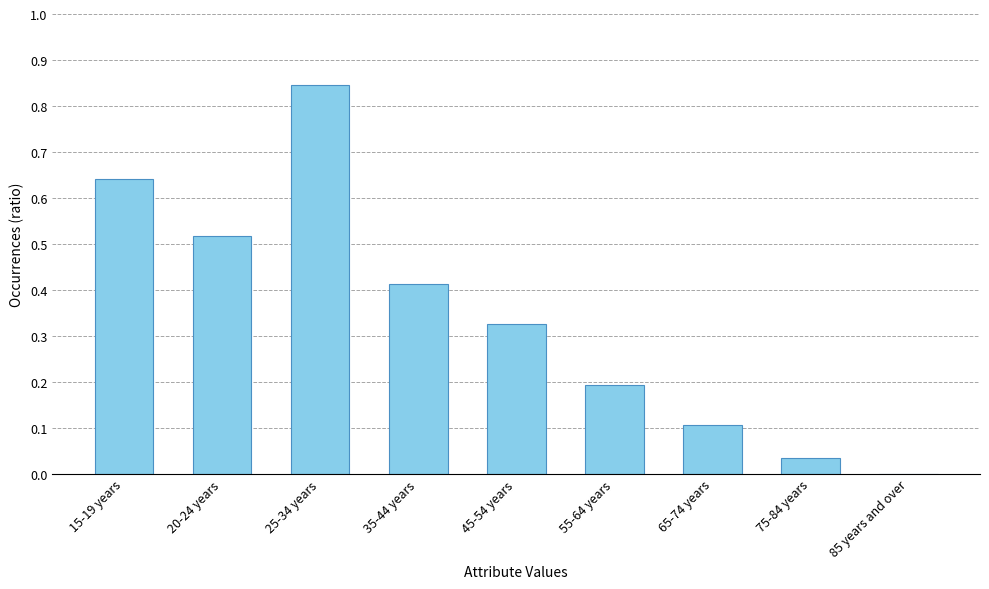

List the labels in order of value, largest first.

25-34 years, 15-19 years, 20-24 years, 35-44 years, 45-54 years, 55-64 years, 65-74 years, 75-84 years, 85 years and over